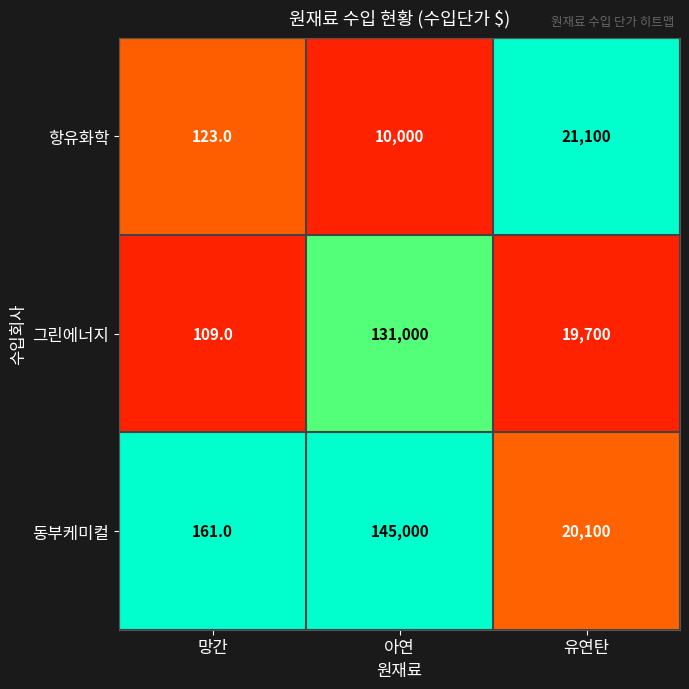

What is the greatest value displayed?

145000